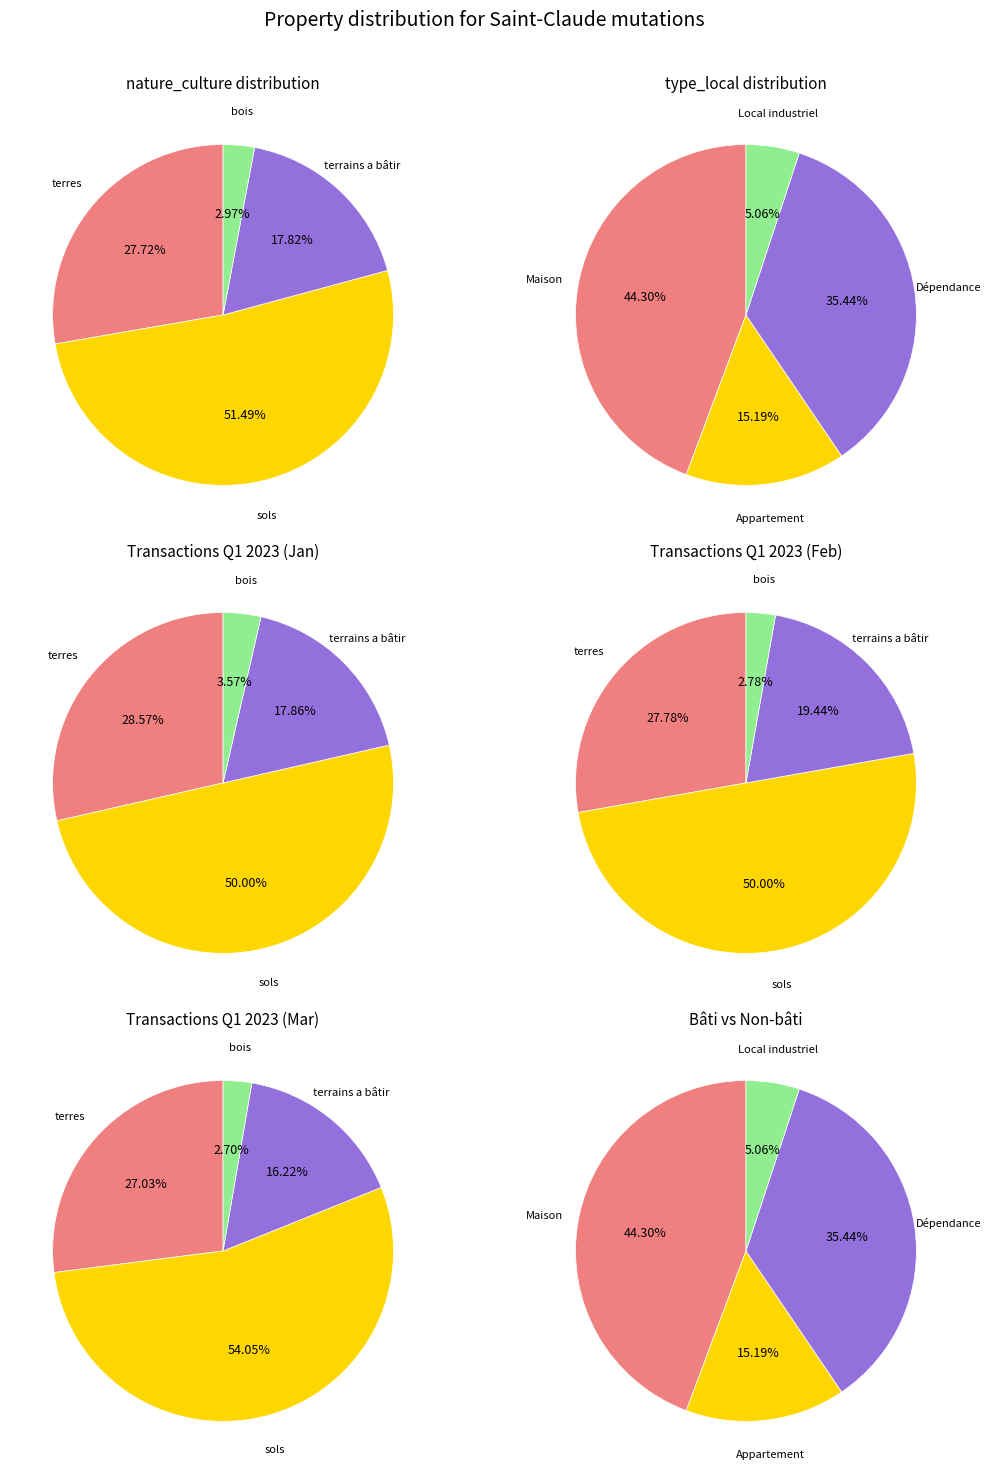

How many slices are in this pie chart?

4